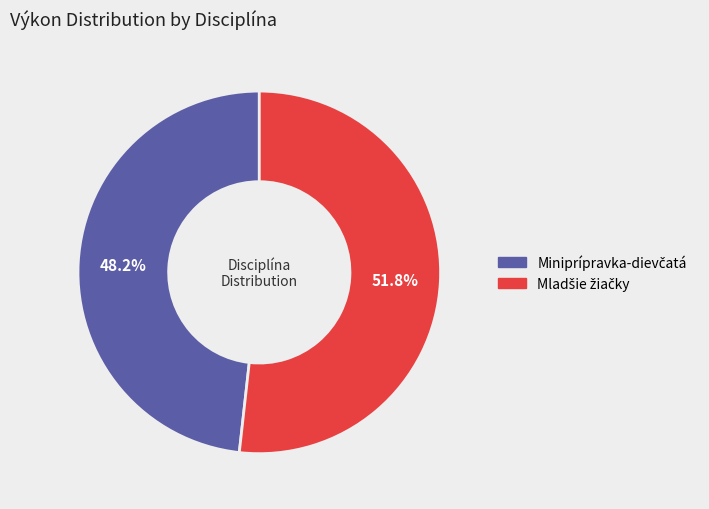

How many segments does this pie chart have?

2